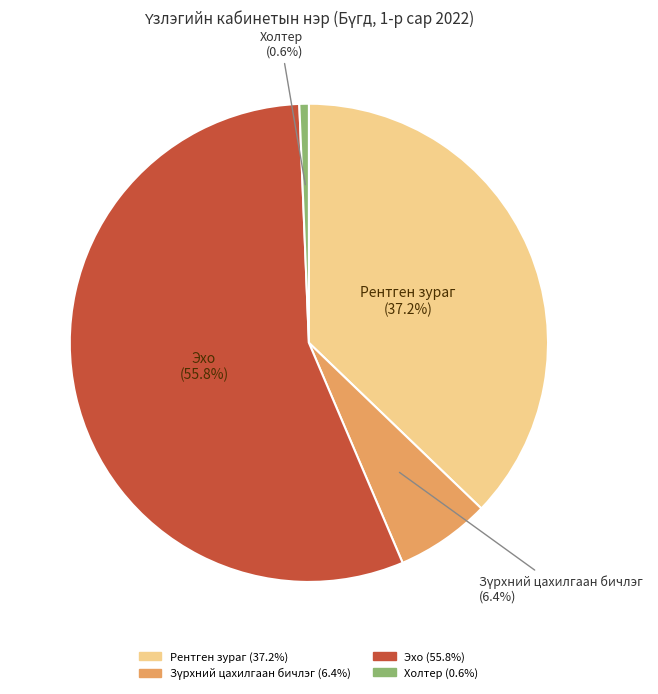

Which category has the biggest portion of the pie?

Эхо